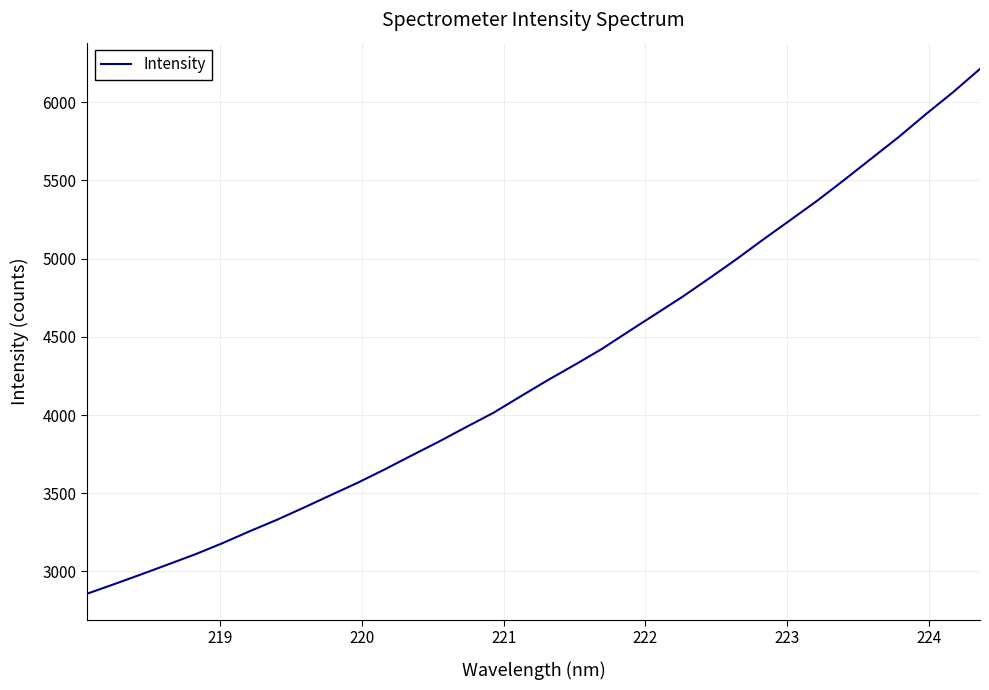

What is the minimum value shown in the chart?

2857.6